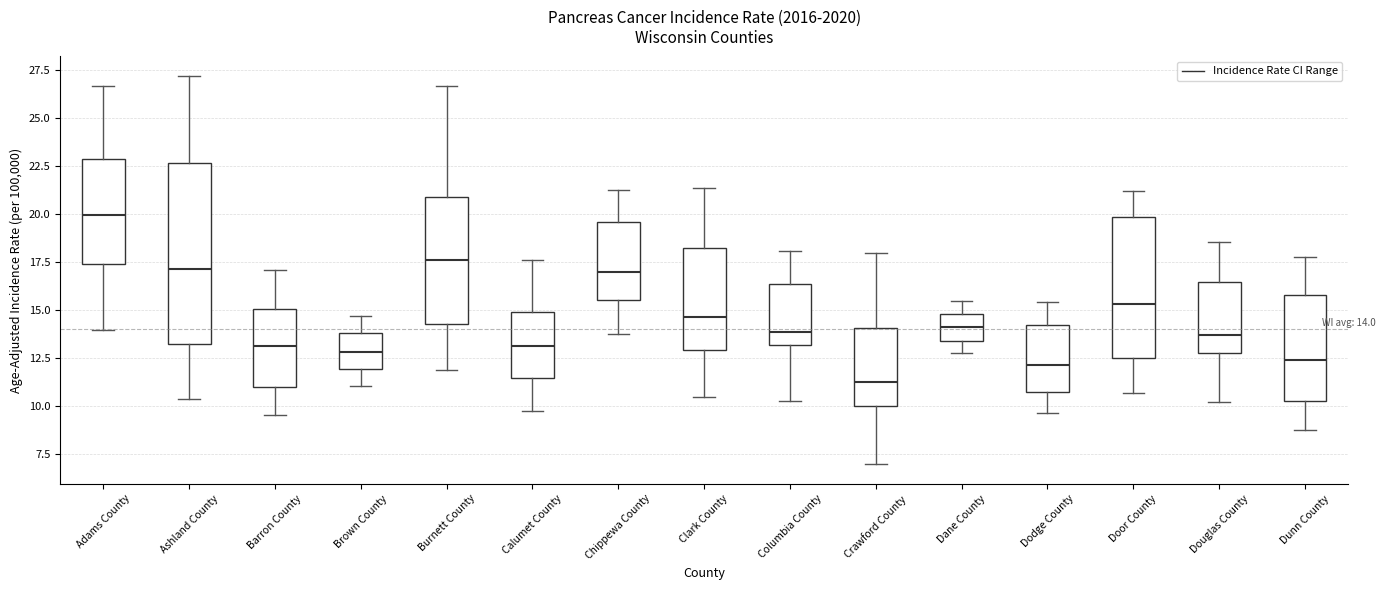

Which box is the tallest, from its lower edge to its upper edge?

Ashland County